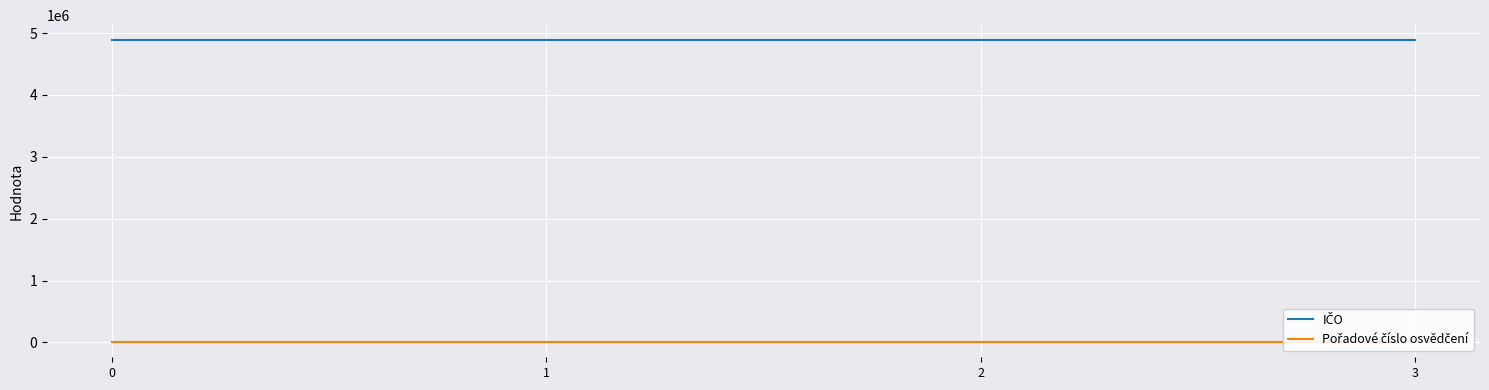

True or false: IČO and Pořadové číslo osvědčení cross at least once.

False